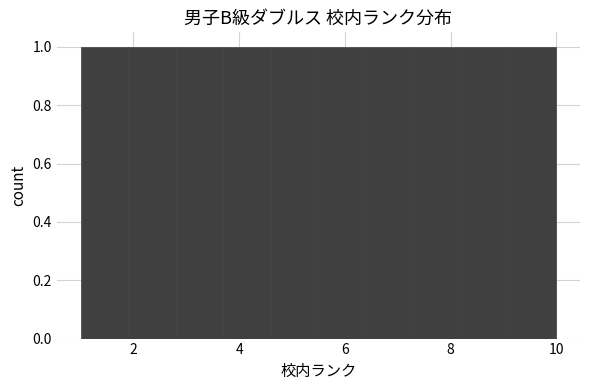

Reading left to right, transcribe this chart: for each bar, give the range it covers on the x-axis and its height. Neither the bar edges nor the heights are printed on the chart, so give them approximately, as read against the axes.

1.0 to 1.9: 1
1.9 to 2.8: 1
2.8 to 3.7: 1
3.7 to 4.6: 1
4.6 to 5.5: 1
5.5 to 6.4: 1
6.4 to 7.3: 1
7.3 to 8.2: 1
8.2 to 9.1: 1
9.1 to 10.0: 1